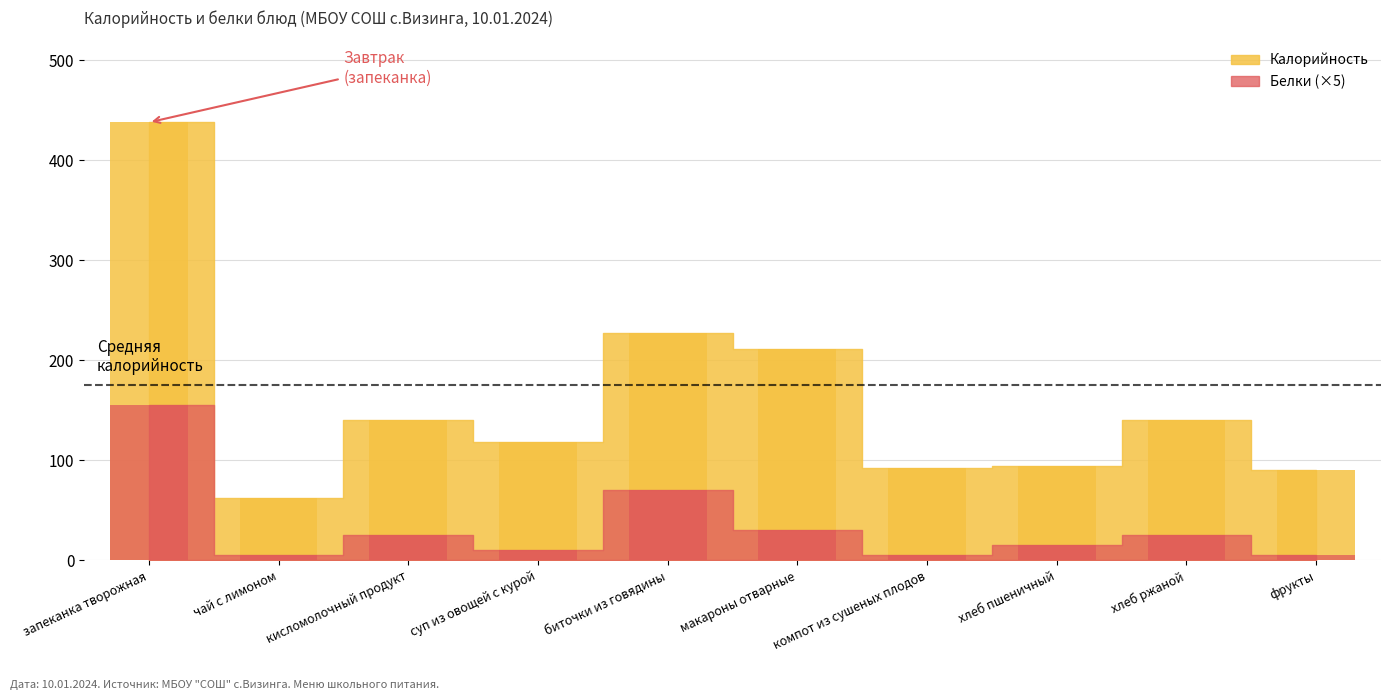

What are all the series names shown in the legend?

Калорийность, Белки